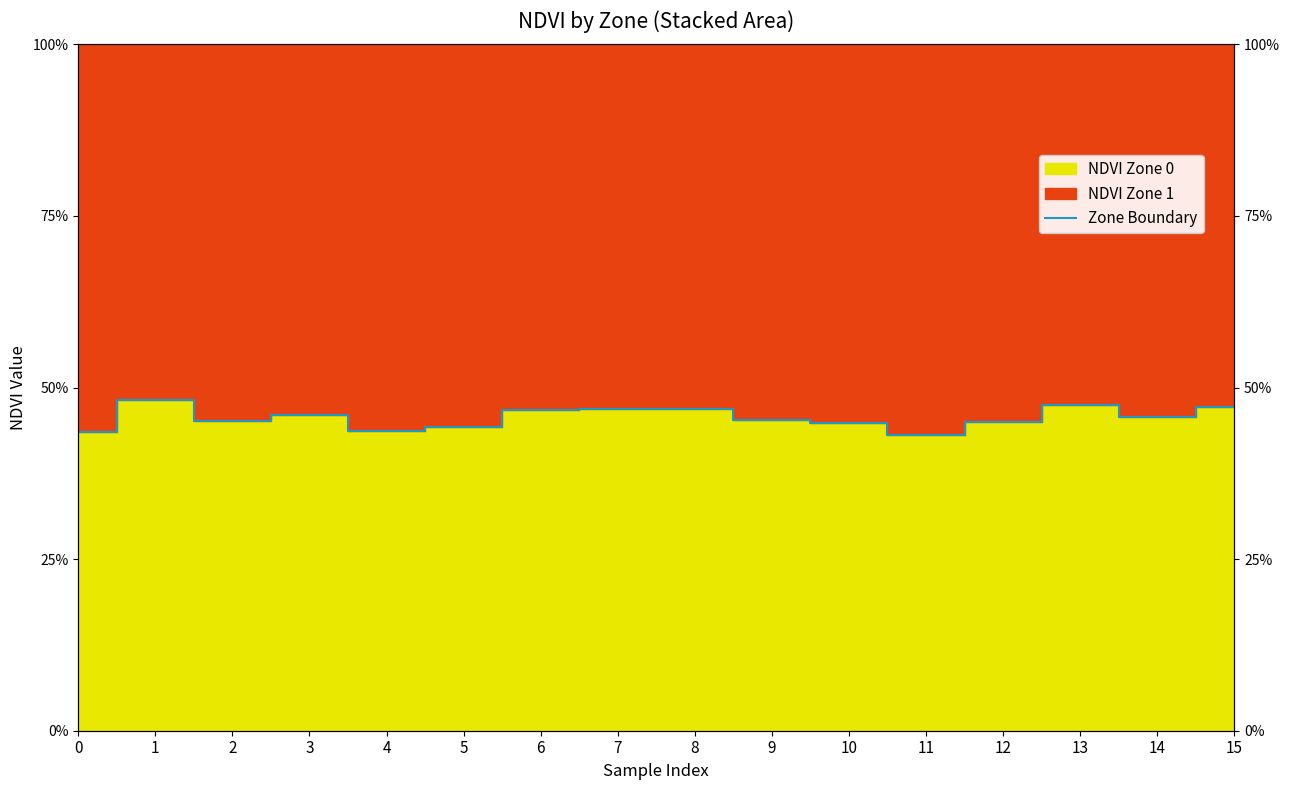

What is the value of the 14th point from the left?

47.5